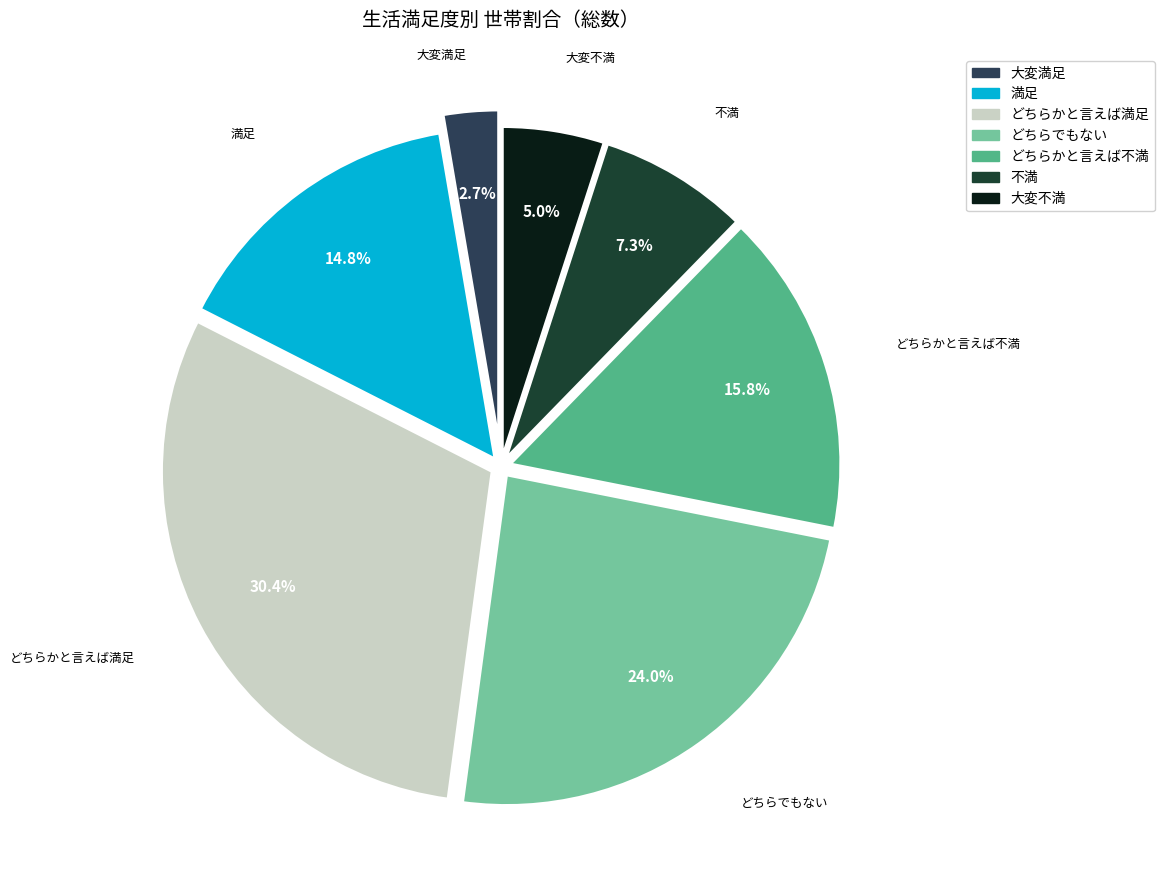

Is どちらかと言えば満足 the majority of the pie?

No